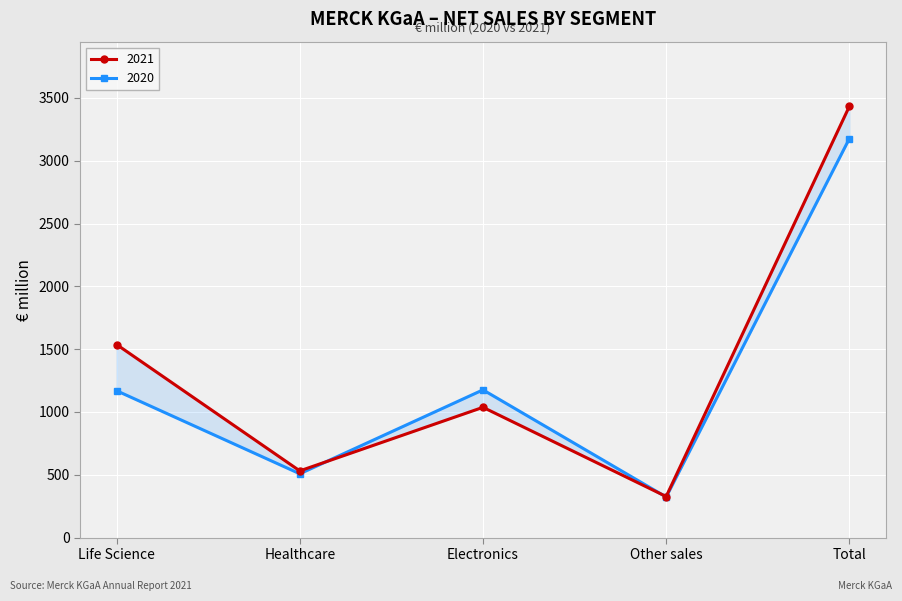

How many interior local peaks does the 2020 series have?

1